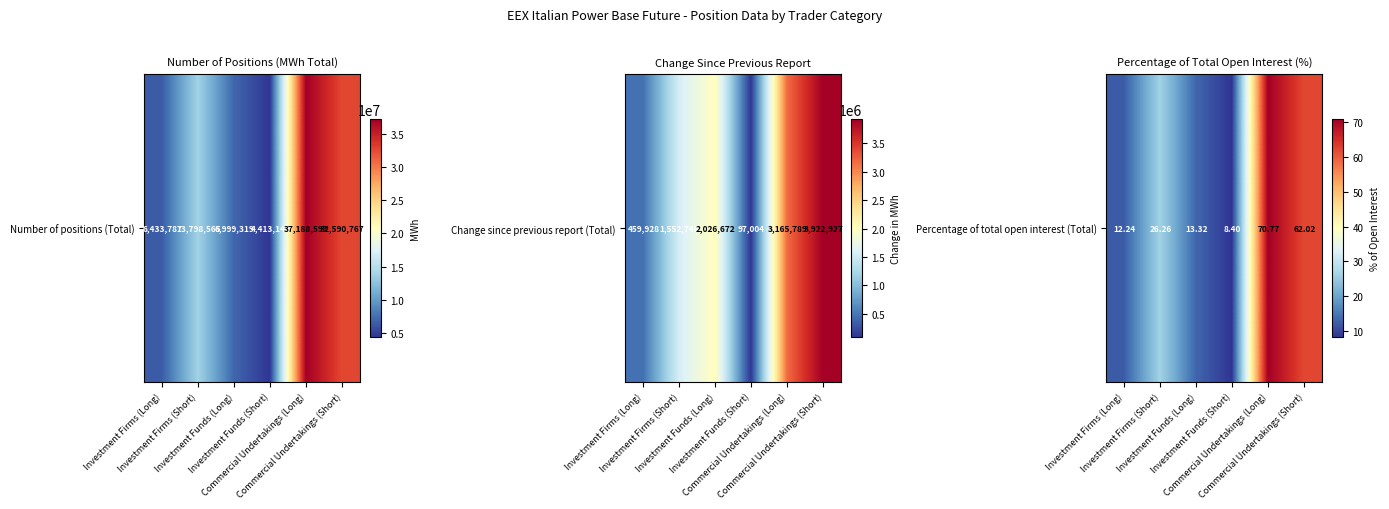

How many series are shown in this chart?

1